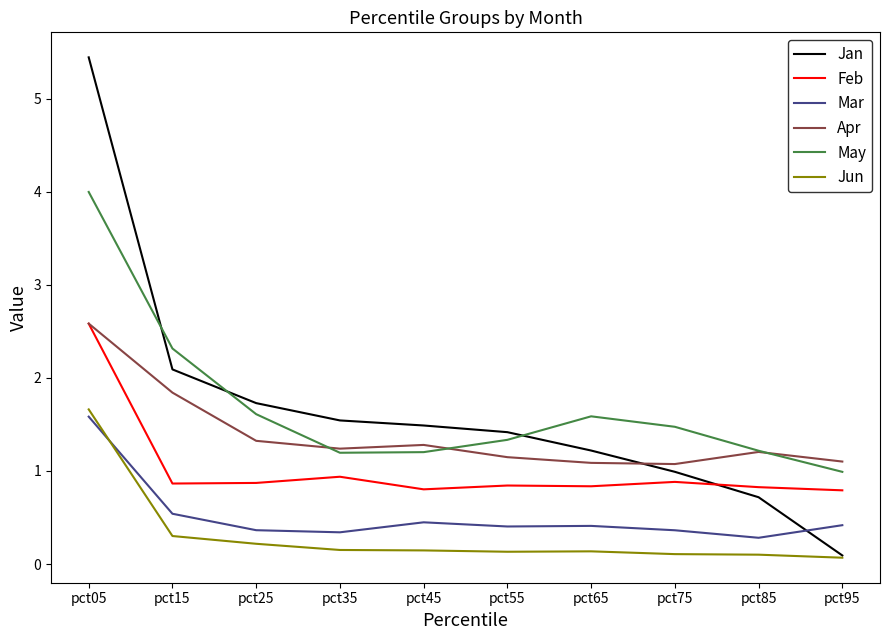

At which category is the sum across all series the highest?

pct05